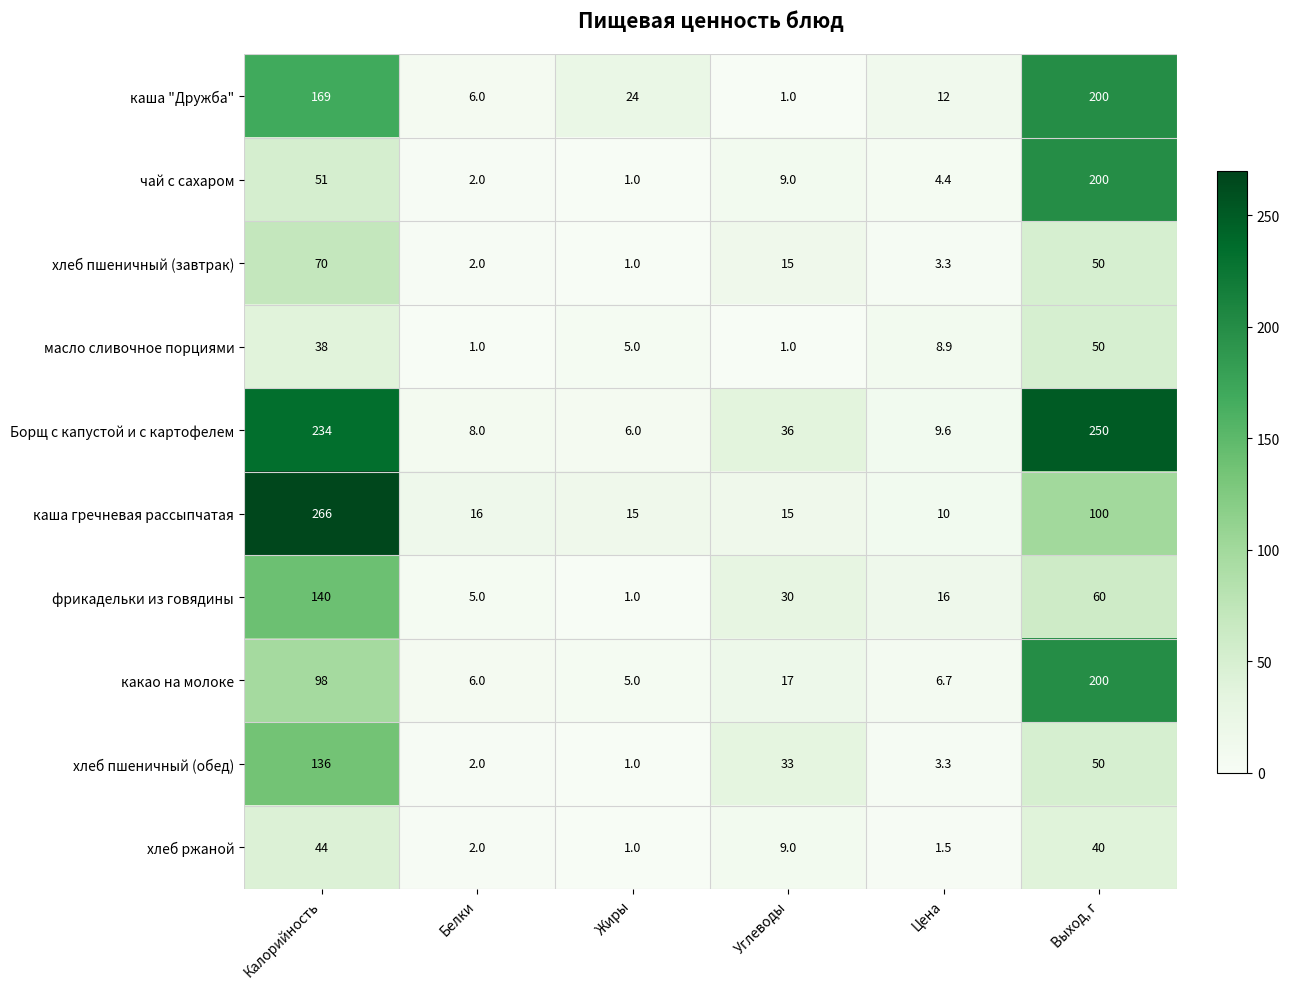

Is it true that фрикадельки из говядины equals 1.5 at Жиры?

False